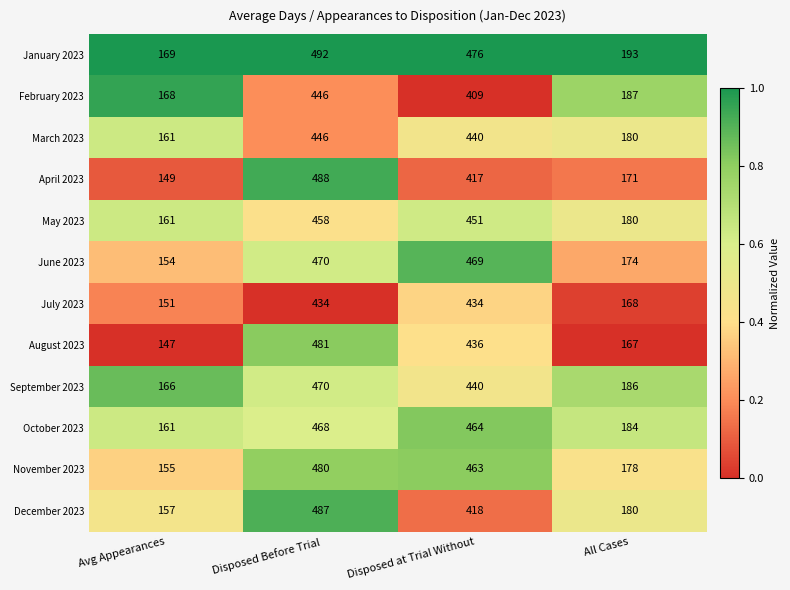

Which series has the largest range (max minus min)?

April 2023